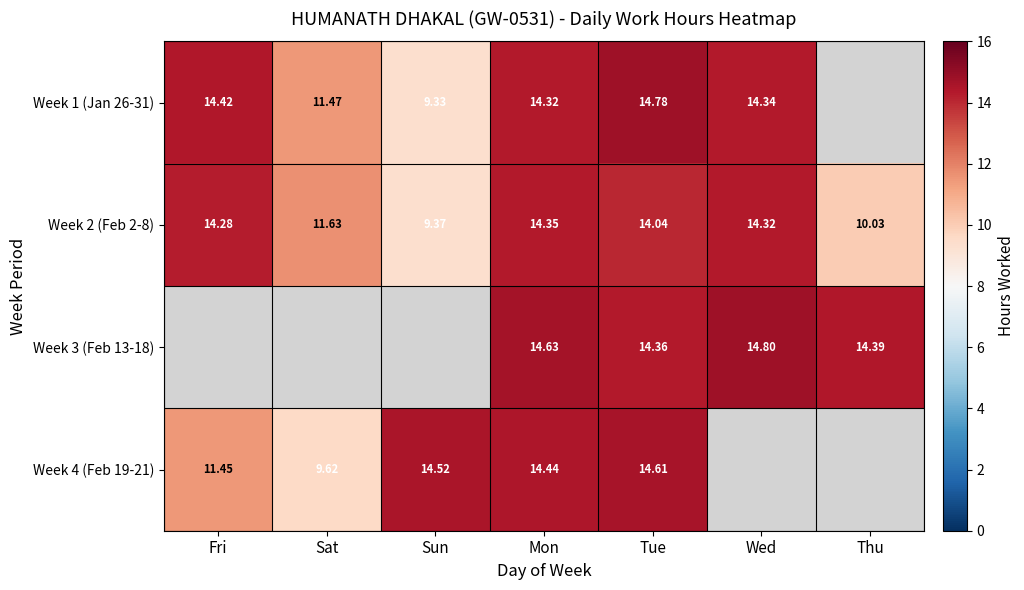

Is the value of Week 2 (Feb 2-8) at Mon greater than the value of Week 3 (Feb 13-18) at Mon?

No